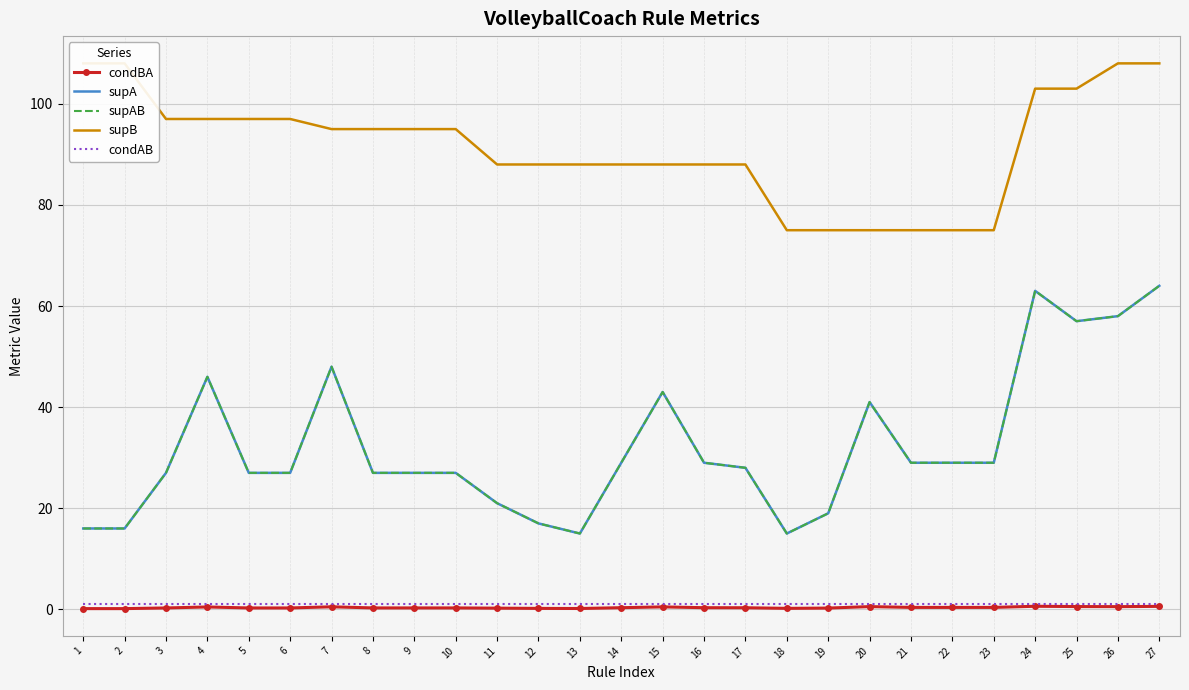

What is the difference between the highest and lowest values at 13?

87.8